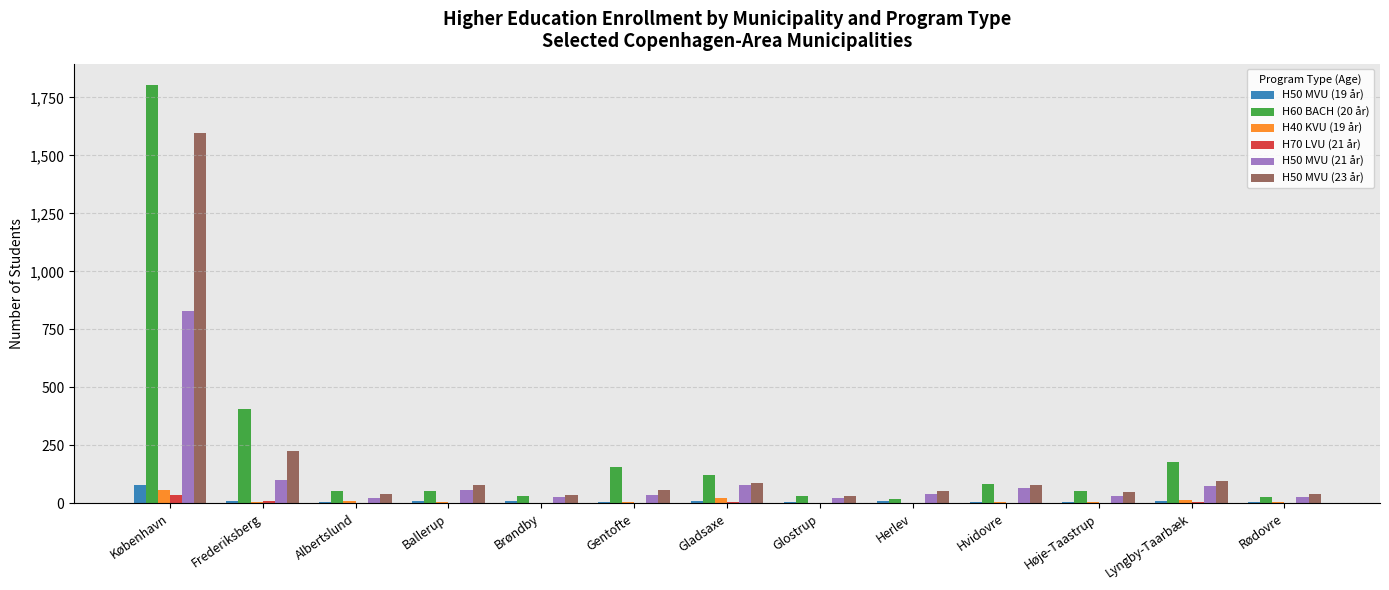

What is the approximate value of H50 MVU (19 år) at Rødovre, to the nearest 10?

10